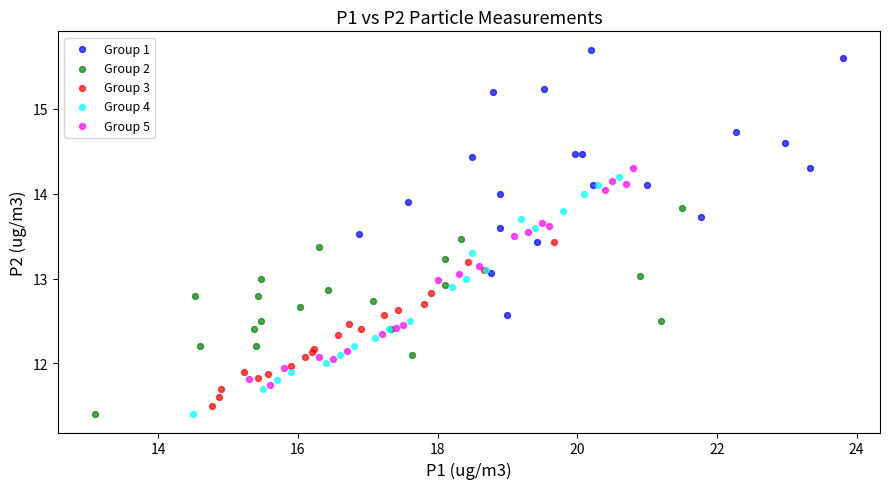

Which series has the largest Y range (max minus min)?

Group 1